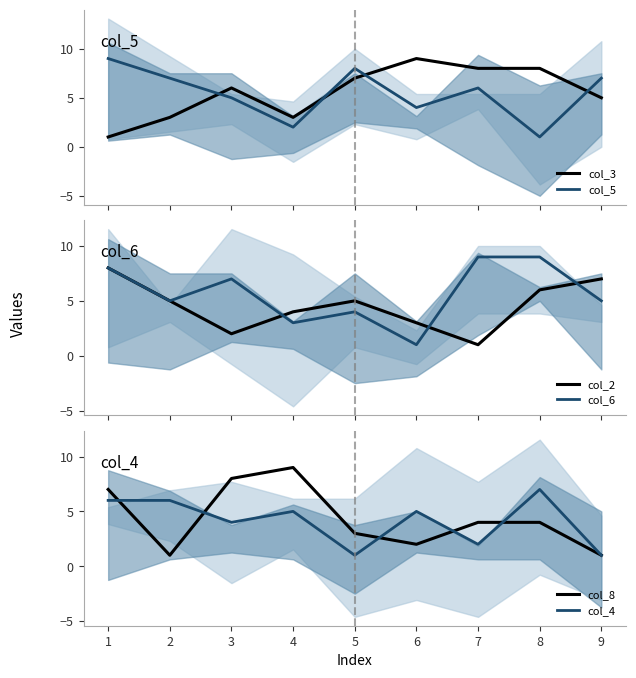

What are all the series names shown in the legend?

col_3, col_5, col_2, col_6, col_8, col_4